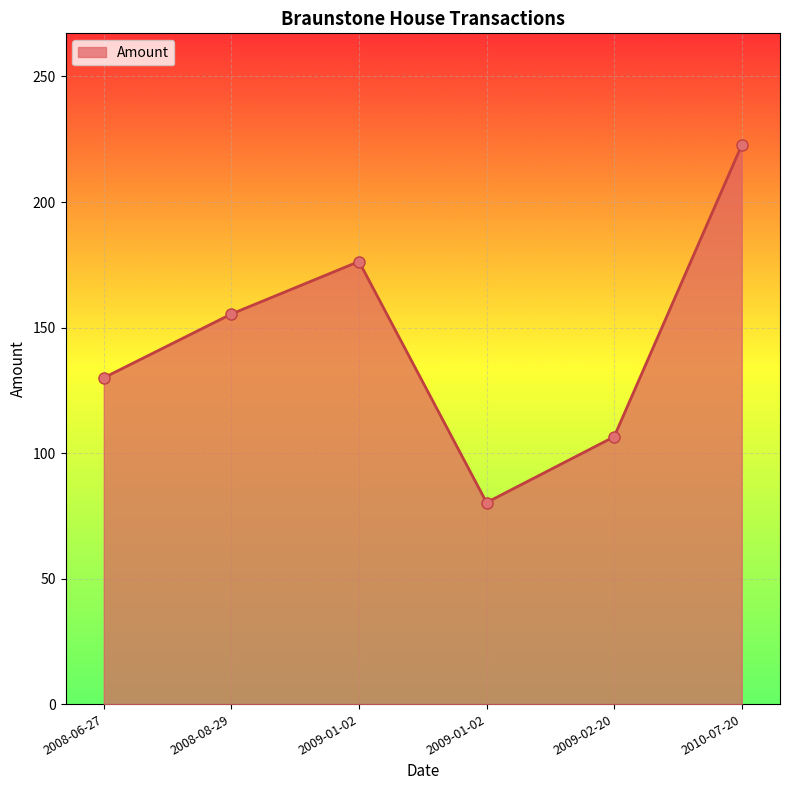

Does the chart have visible grid lines?

Yes